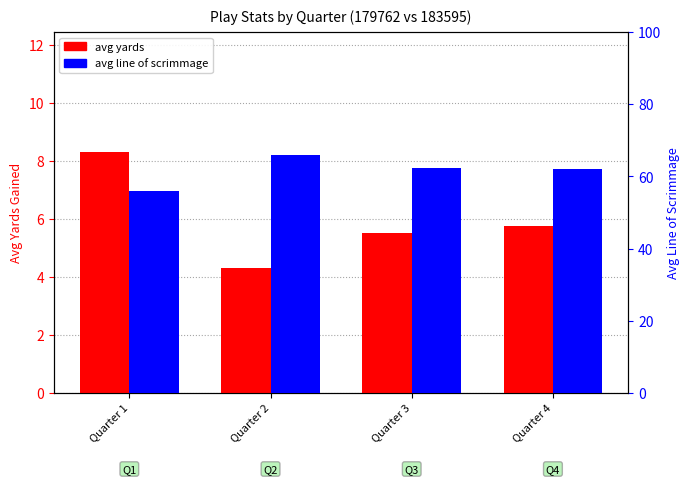

How many data points in avg yards are above 5?

3